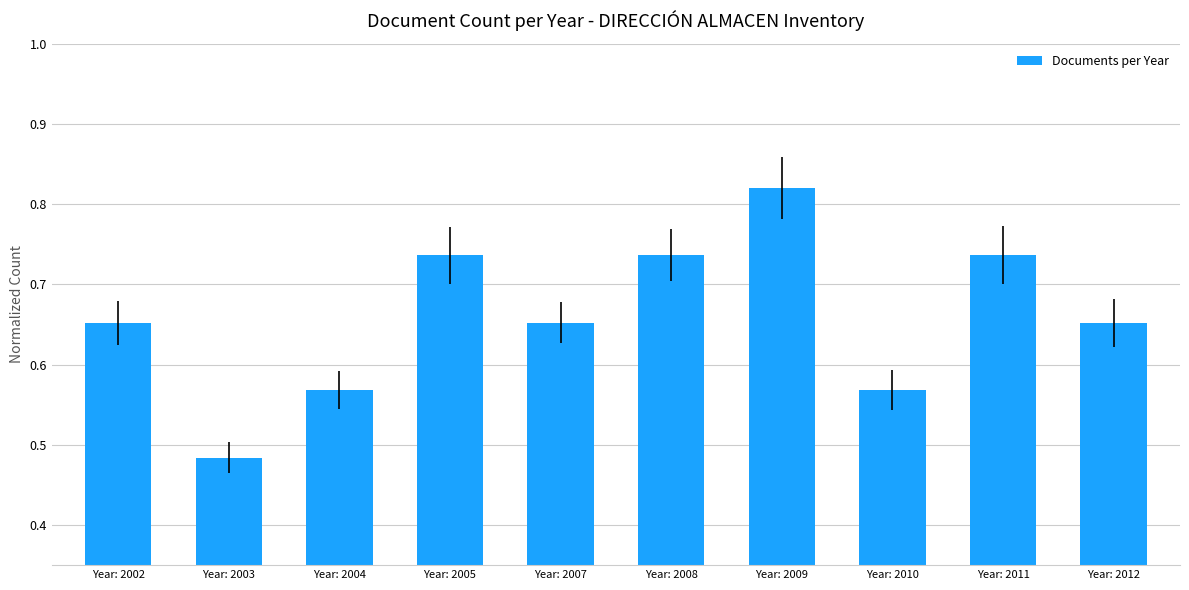

What is the sum of all values?

6.6